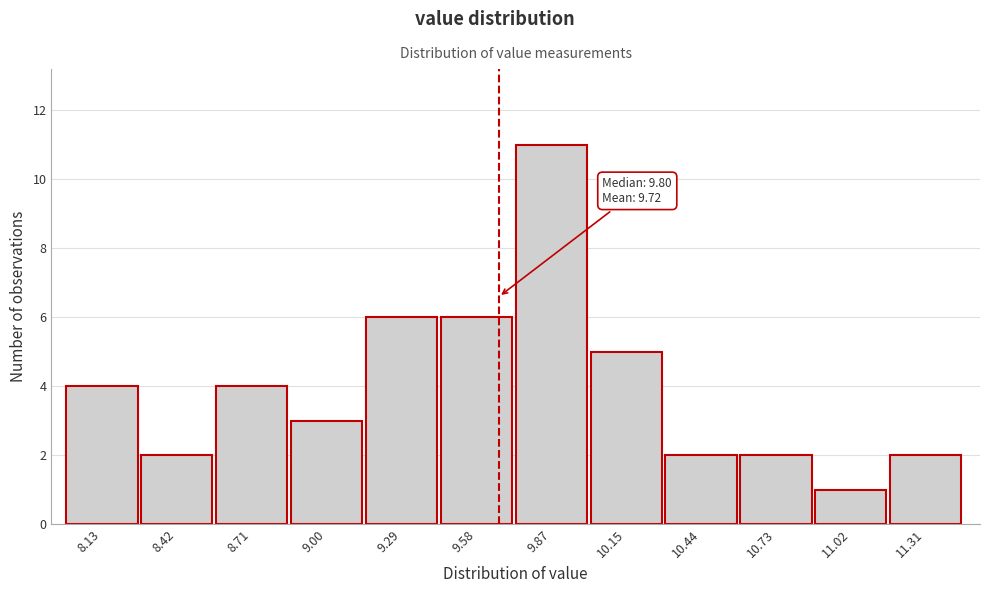

Reading left to right, transcribe all the data shown in this chart.

8.13=4	8.42=2	8.71=4	9.00=3	9.29=6	9.58=6	9.87=11	10.15=5	10.44=2	10.73=2	11.02=1	11.31=2